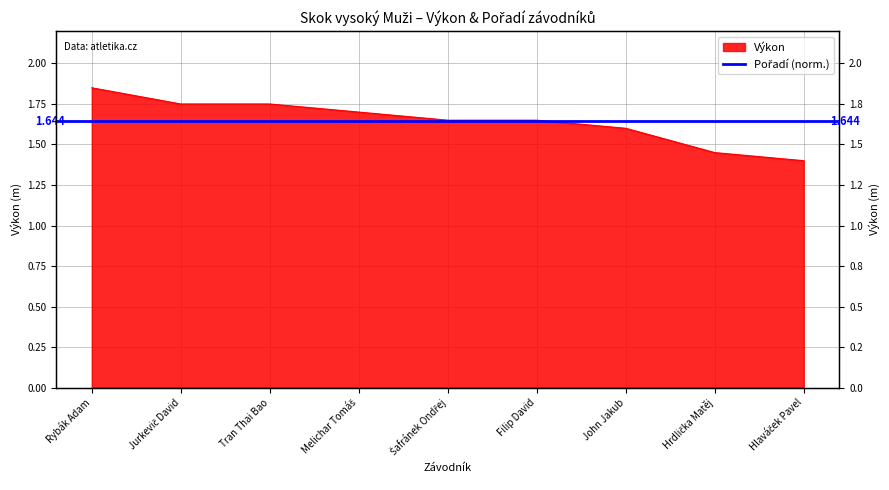

What is the difference between the maximum and minimum values?

0.5